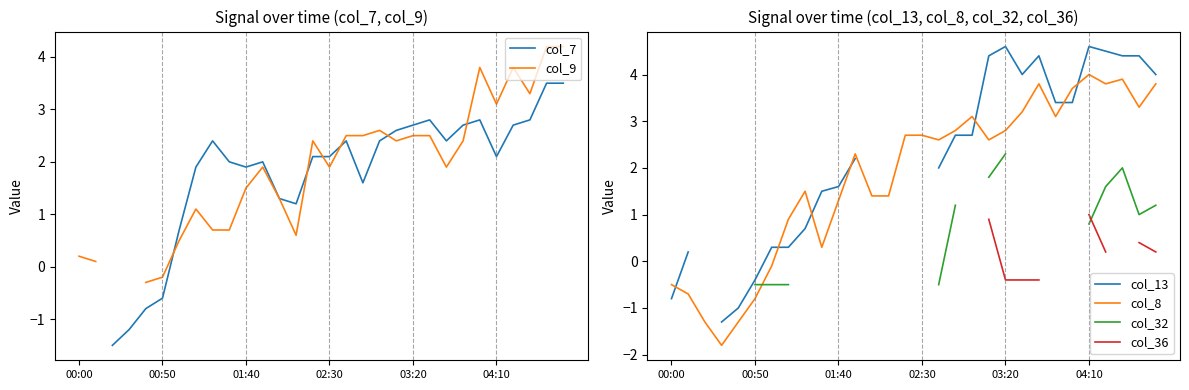

What is the minimum value for col_8?

-1.8